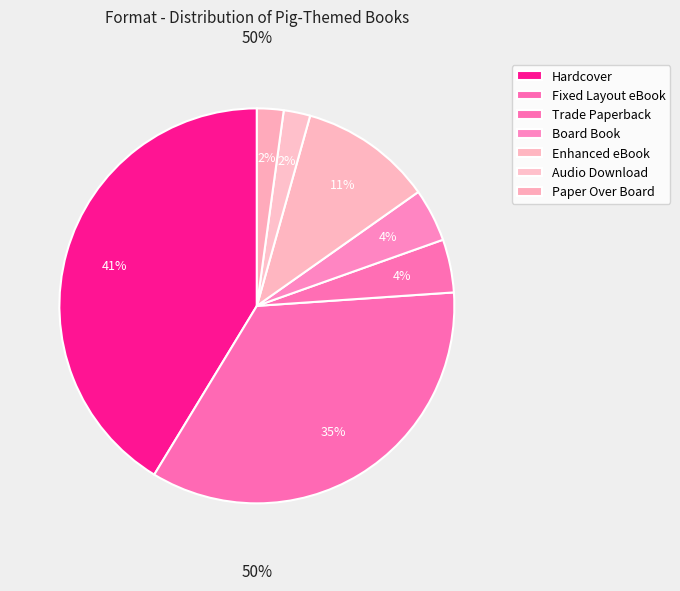

How much of the chart is everything except Hardcover?

58.7%